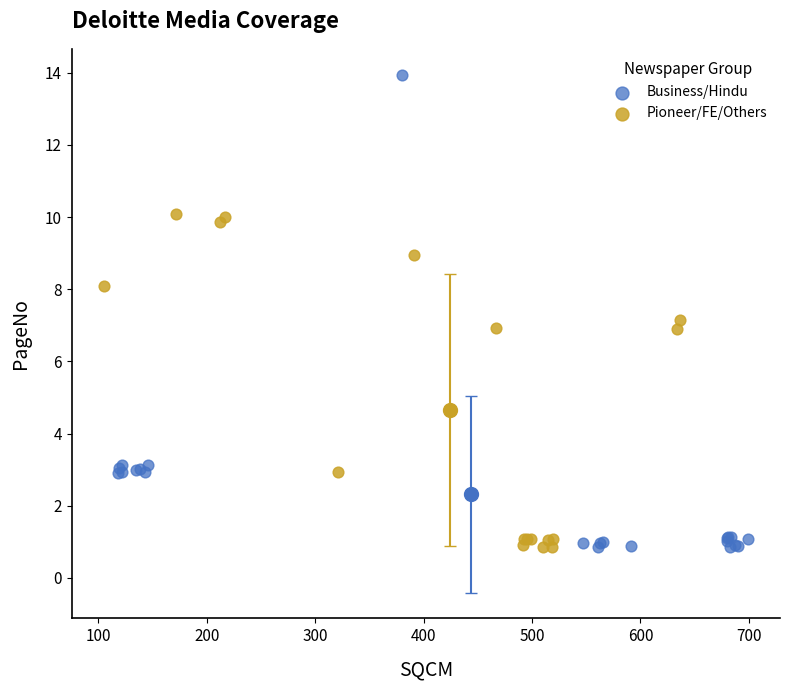

Which series has the widest spread of Y values?

Business/Hindu